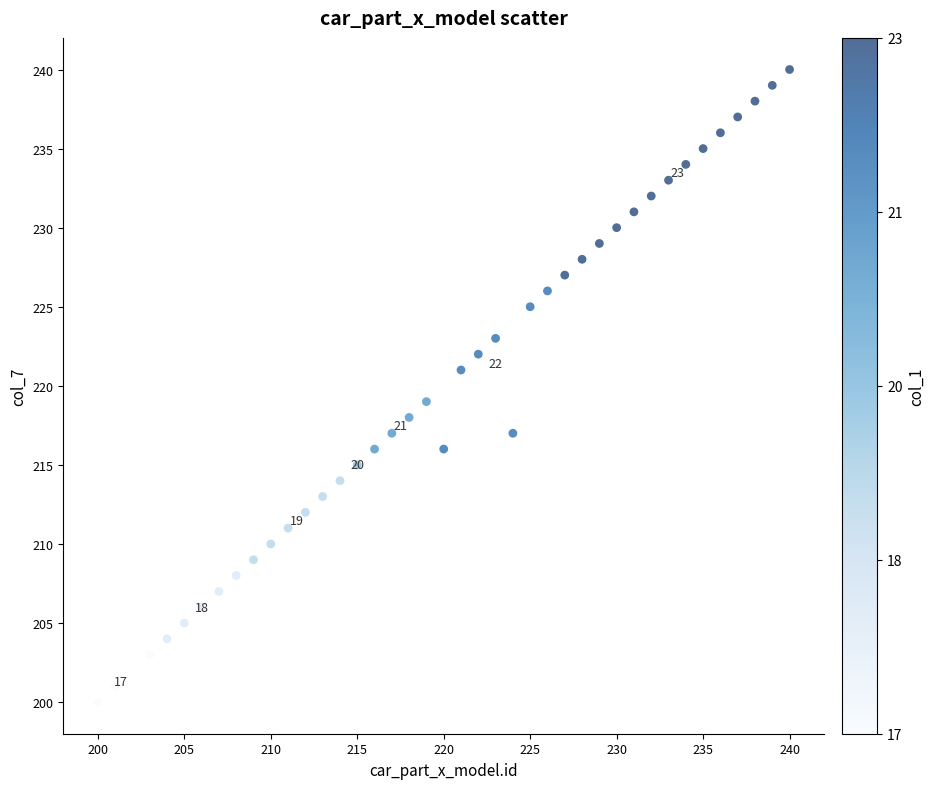

What is the range of X values (max minus min)?

40